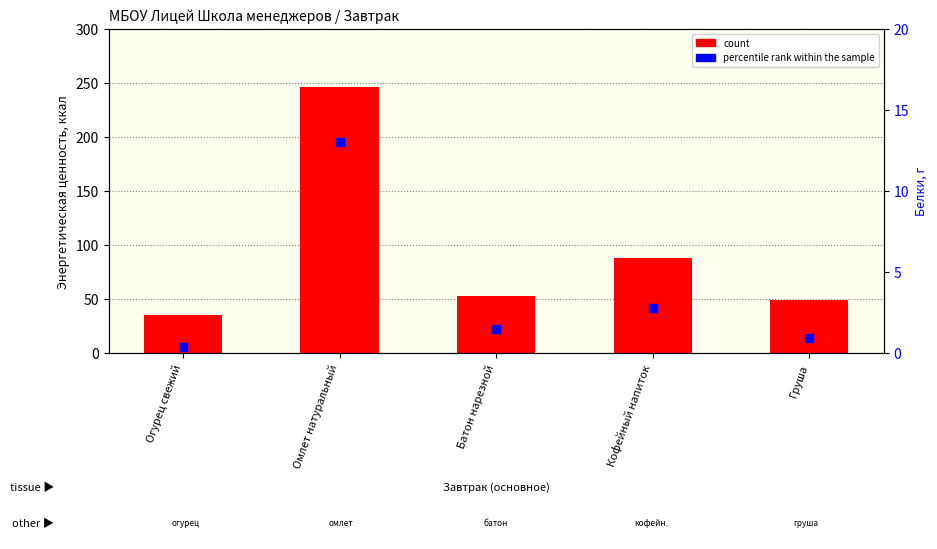

What is the total value across all series at Кофейный напиток?

90.8